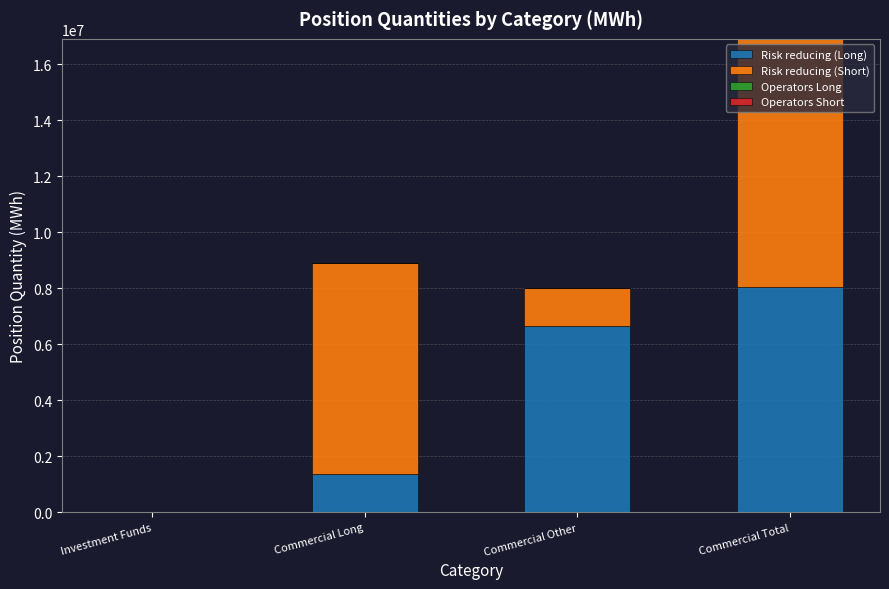

Where is Risk reducing (Long) nearest to the value 4027222?

Commercial Long